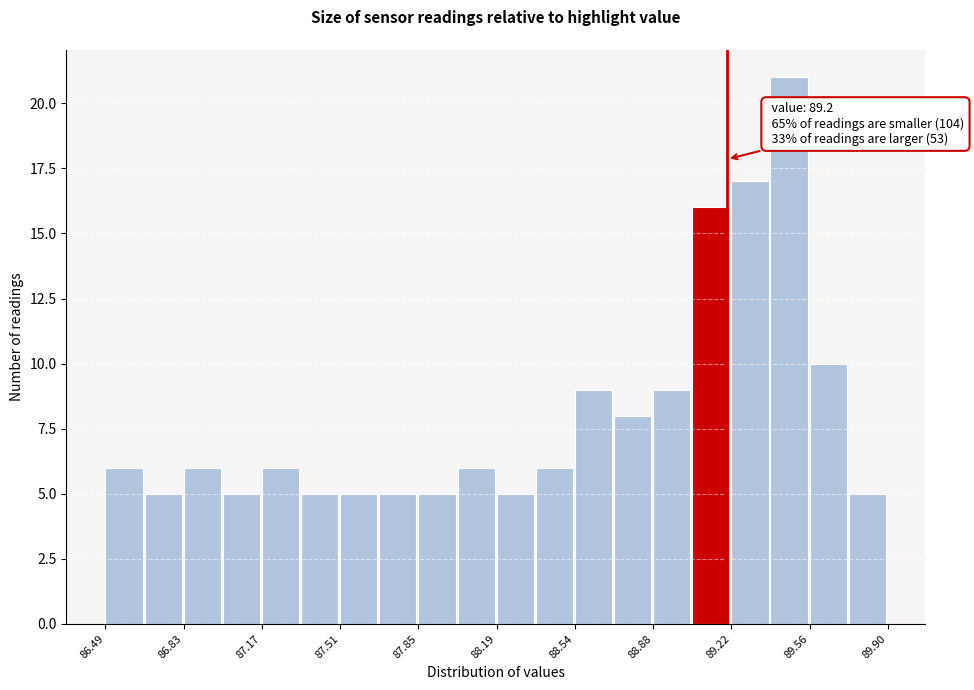

Around what value on the x-axis is the tallest bar? Give the approximate position of its centre, as read against the axis.

89.45